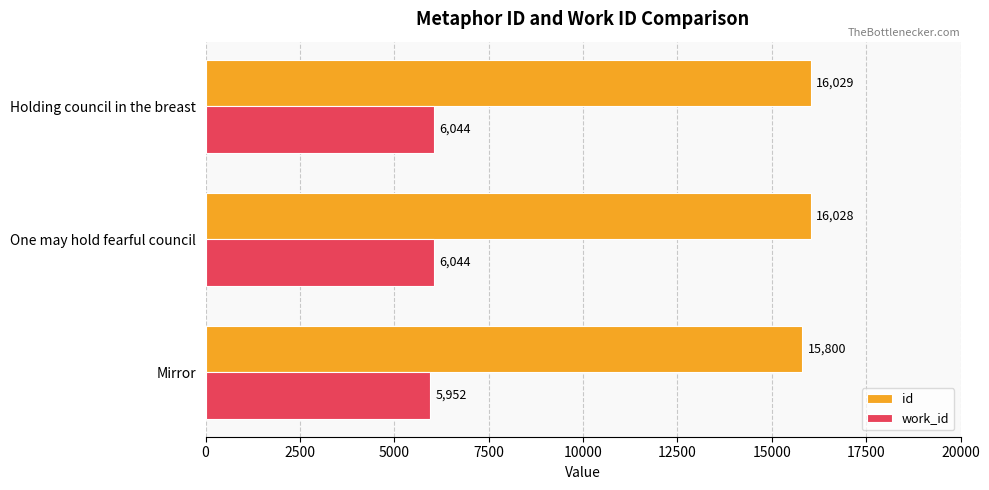

What is the lowest value of the id series?

15800